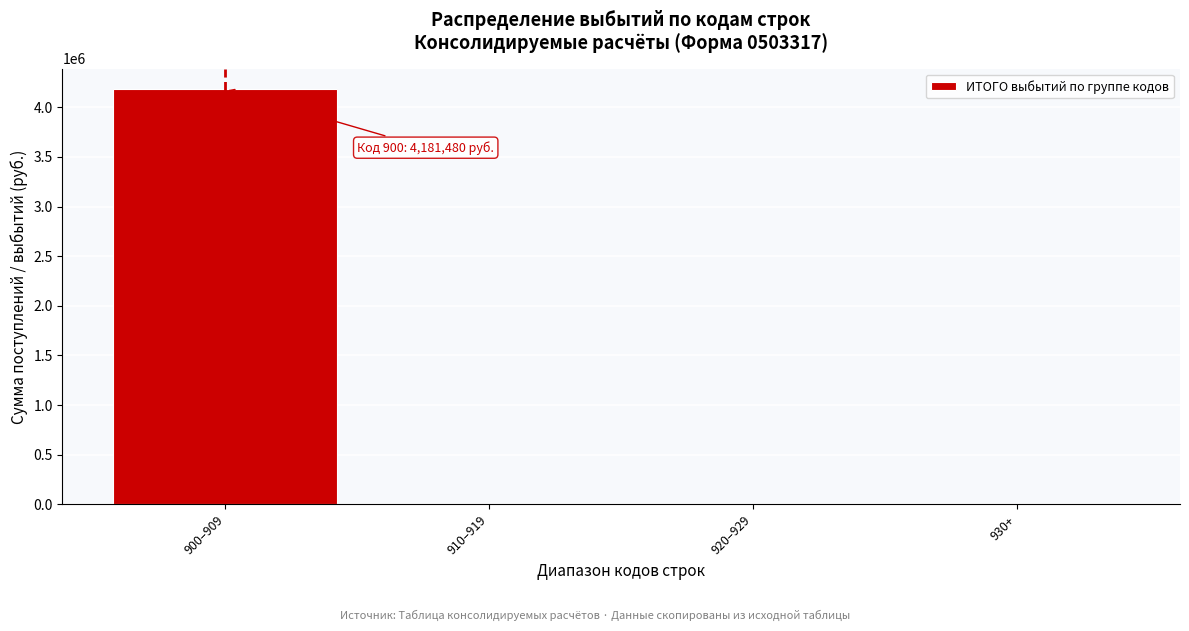

Reading right to left, transcribe all the data shown in this chart.

930+=0	920–929=0	910–919=0	900–909=4181480